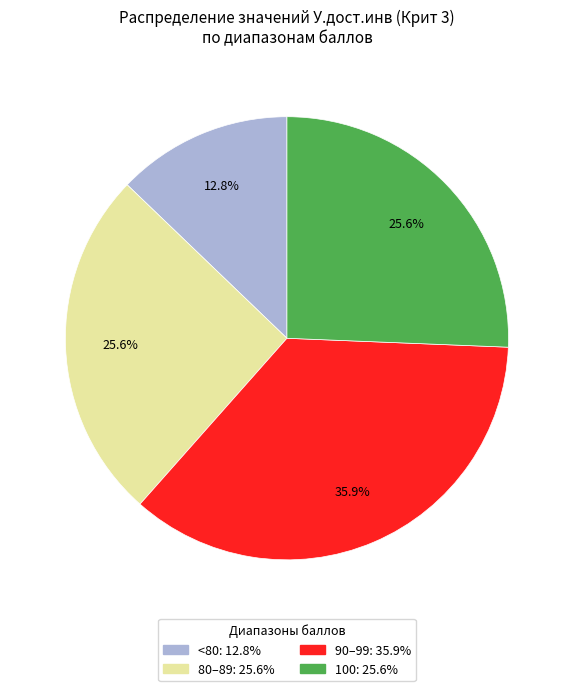

Is there a majority slice in this chart?

No